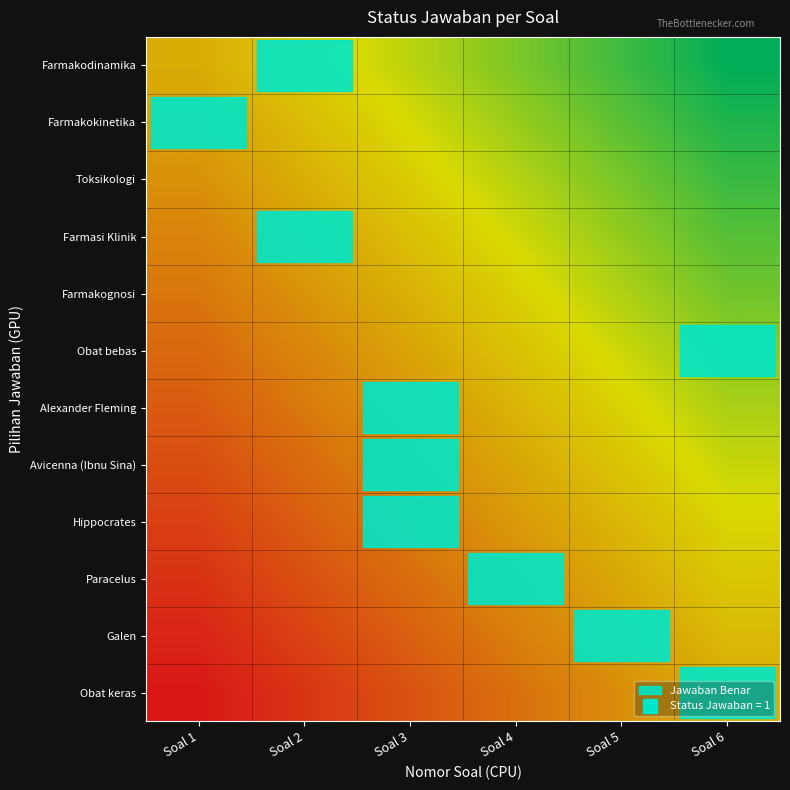

Reading right to left, extract all data points from this chart.

Farmakodinamika: Soal 6=-1.0	Soal 5=-0.8	Soal 4=-0.6	Soal 3=-0.4	Soal 2=-0.2	Soal 1=0.0
Farmakokinetika: Soal 6=-0.9	Soal 5=-0.7	Soal 4=-0.5	Soal 3=-0.3	Soal 2=-0.1	Soal 1=0.1
Toksikologi: Soal 6=-0.8	Soal 5=-0.6	Soal 4=-0.4	Soal 3=-0.2	Soal 2=-0.0	Soal 1=0.2
Farmasi Klinik: Soal 6=-0.7	Soal 5=-0.5	Soal 4=-0.3	Soal 3=-0.1	Soal 2=0.1	Soal 1=0.3
Farmakognosi: Soal 6=-0.6	Soal 5=-0.4	Soal 4=-0.2	Soal 3=-0.0	Soal 2=0.2	Soal 1=0.4
Obat bebas: Soal 6=-0.5	Soal 5=-0.3	Soal 4=-0.1	Soal 3=0.1	Soal 2=0.3	Soal 1=0.5
Alexander Fleming: Soal 6=-0.5	Soal 5=-0.3	Soal 4=-0.1	Soal 3=0.1	Soal 2=0.3	Soal 1=0.5
Avicenna (Ibnu Sina): Soal 6=-0.4	Soal 5=-0.2	Soal 4=0.0	Soal 3=0.2	Soal 2=0.4	Soal 1=0.6
Hippocrates: Soal 6=-0.3	Soal 5=-0.1	Soal 4=0.1	Soal 3=0.3	Soal 2=0.5	Soal 1=0.7
Paracelus: Soal 6=-0.2	Soal 5=0.0	Soal 4=0.2	Soal 3=0.4	Soal 2=0.6	Soal 1=0.8
Galen: Soal 6=-0.1	Soal 5=0.1	Soal 4=0.3	Soal 3=0.5	Soal 2=0.7	Soal 1=0.9
Obat keras: Soal 6=0.0	Soal 5=0.2	Soal 4=0.4	Soal 3=0.6	Soal 2=0.8	Soal 1=1.0